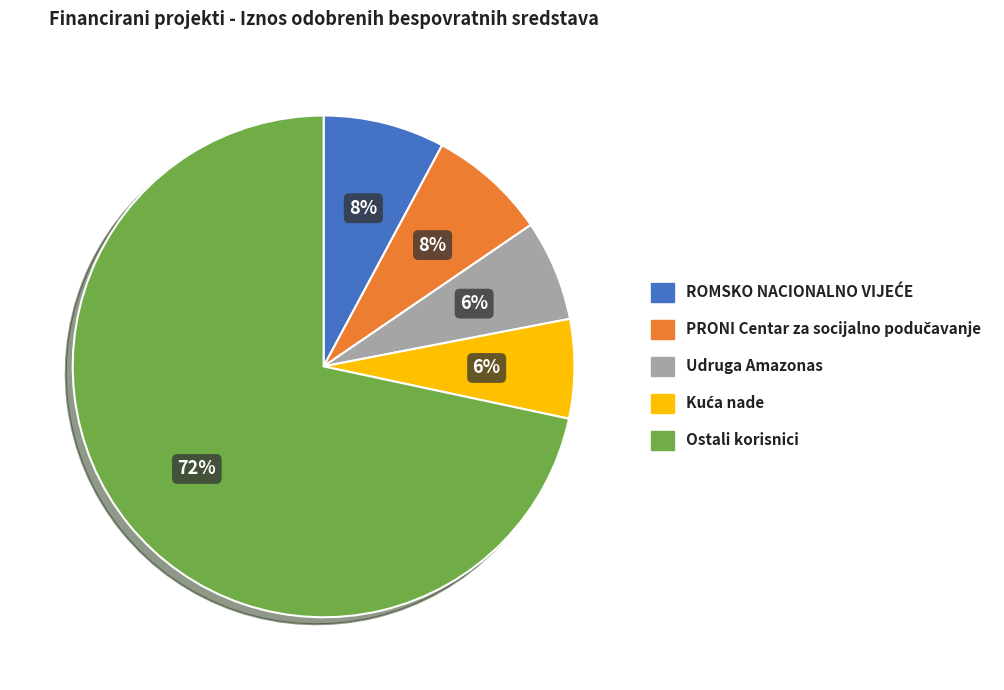

How many slices are in this pie chart?

5